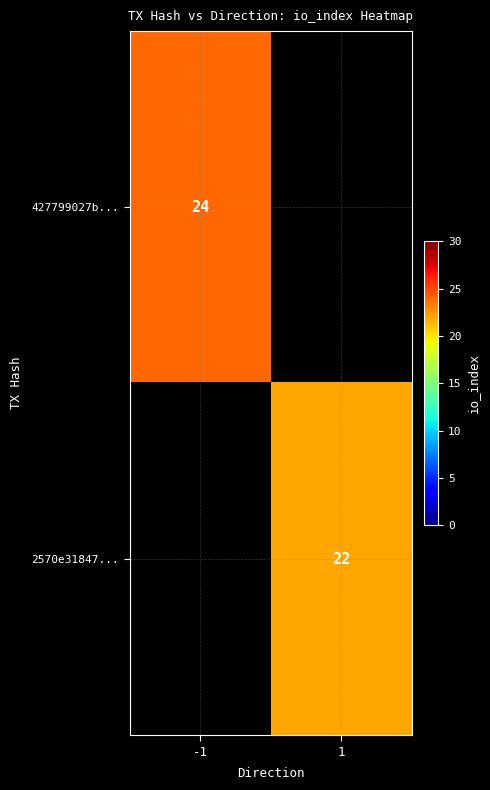

True or false: 427799027b... has a value of 9 at -1.

False